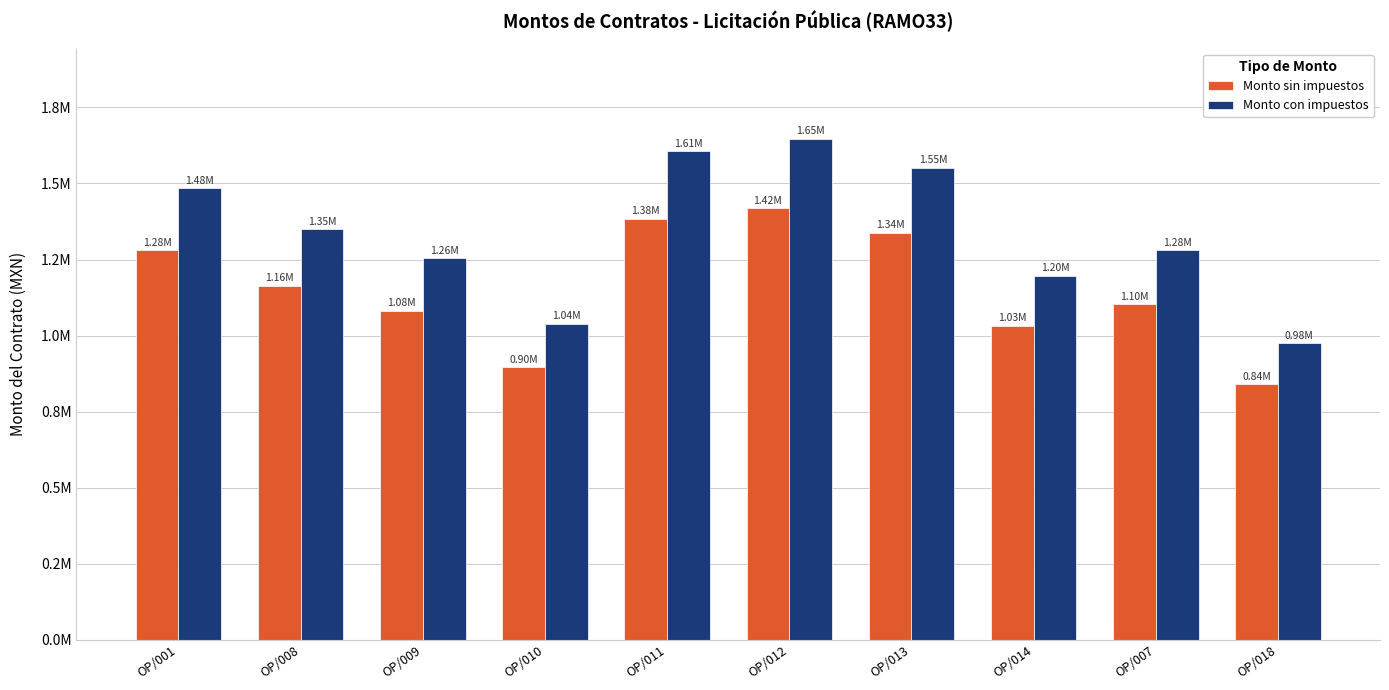

Does the chart contain any negative values?

No